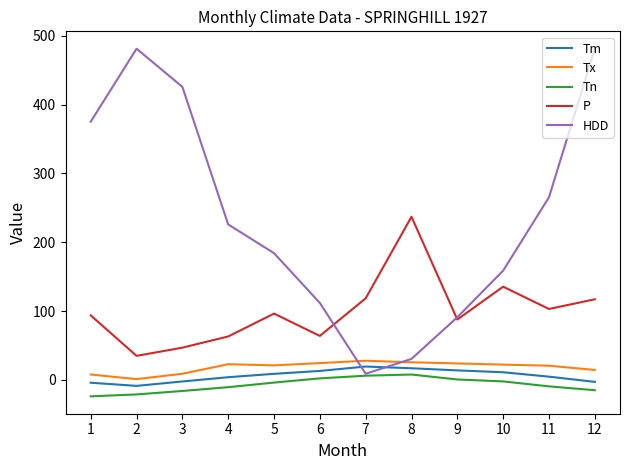

True or false: P and Tm intersect in this chart.

False